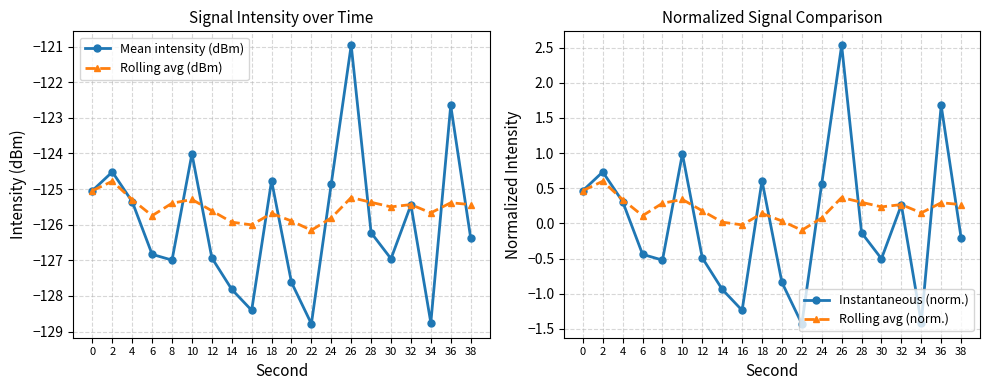

True or false: Mean intensity (dBm) and Instantaneous (norm.) cross at least once.

False